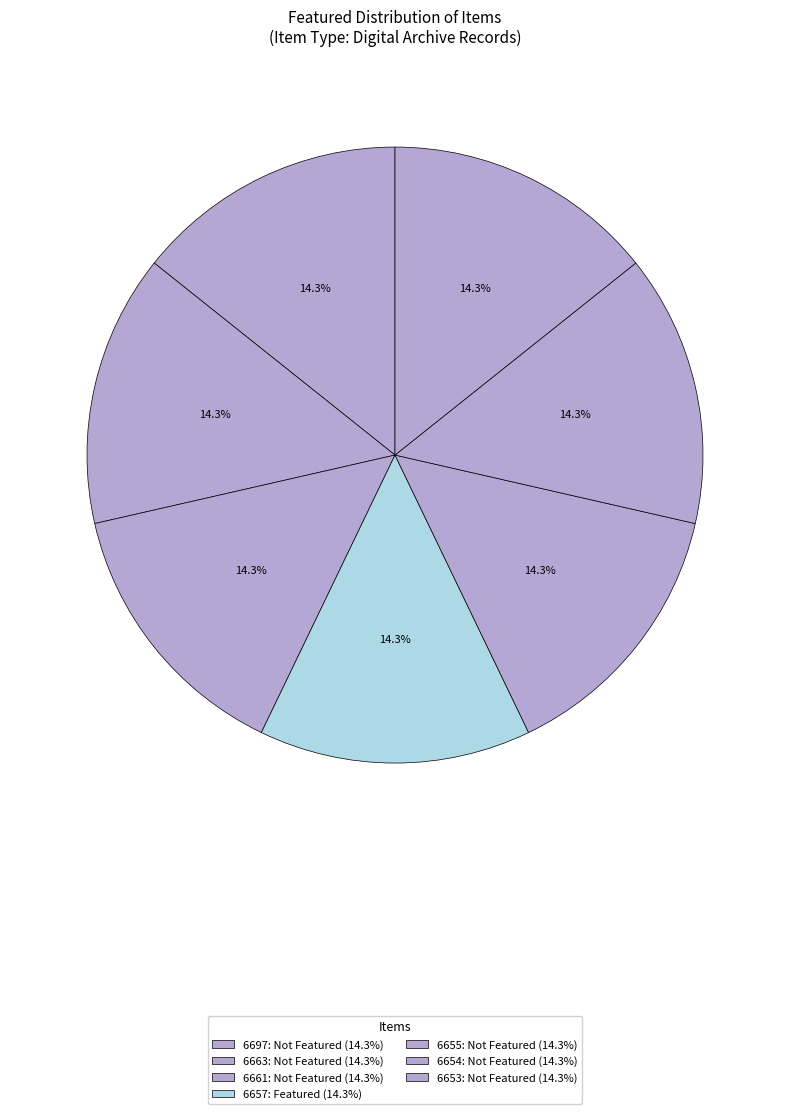

Count the number of slices in the pie.

7